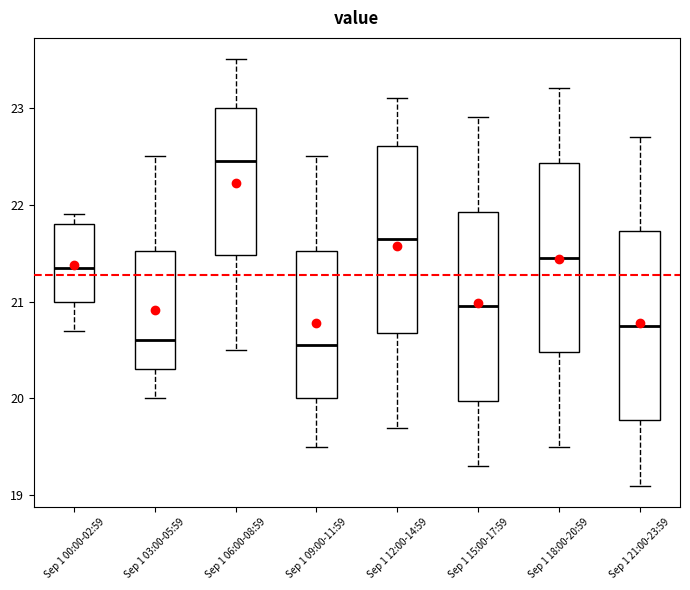

Where does the lower whisker of the box for Sep 1 06:00-08:59 end on the y-axis? The values are not printed on the chart, so give them approximately, as read against the axis.

20.5